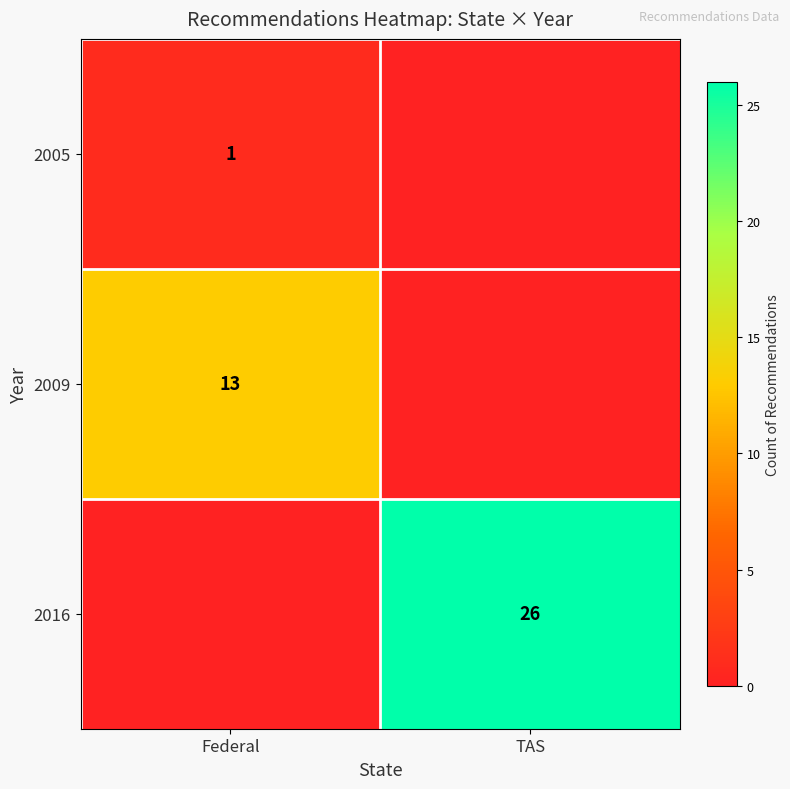

Is it true that 2016 equals 36 at TAS?

False